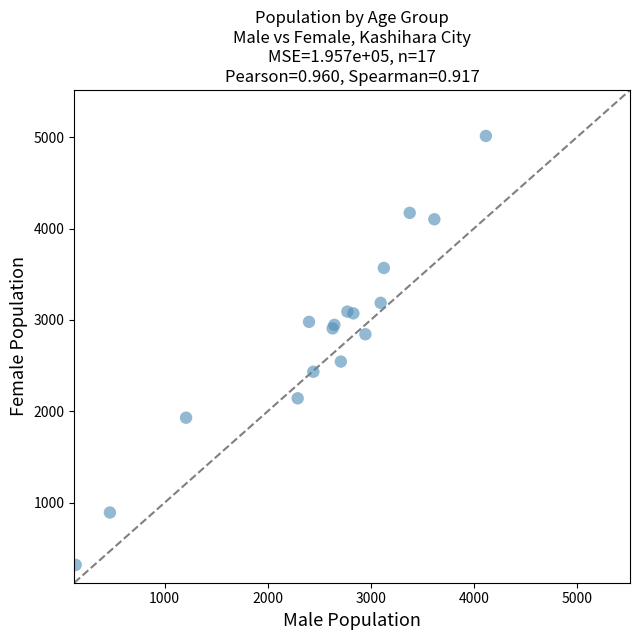

What Y value in the scatter plot is closest to 2666?

2544